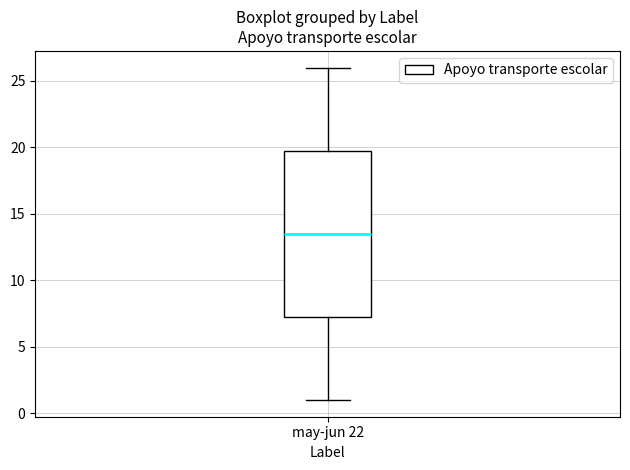

Read this box plot against the y-axis: the position of the median line, the range covered by the box, and the ends of both whiskers. The values are not printed on the chart, so give them approximately, as read against the axis.

median 13.5, box 7.5 to 20.0, whiskers 1.0 to 26.0